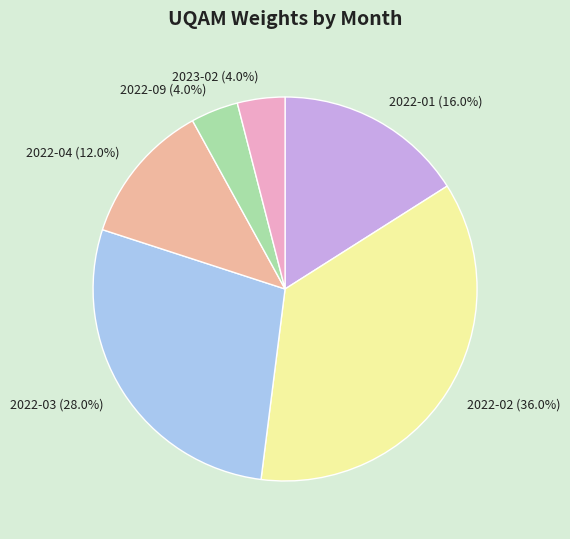

Is there any slice that represents more than half of the pie?

No